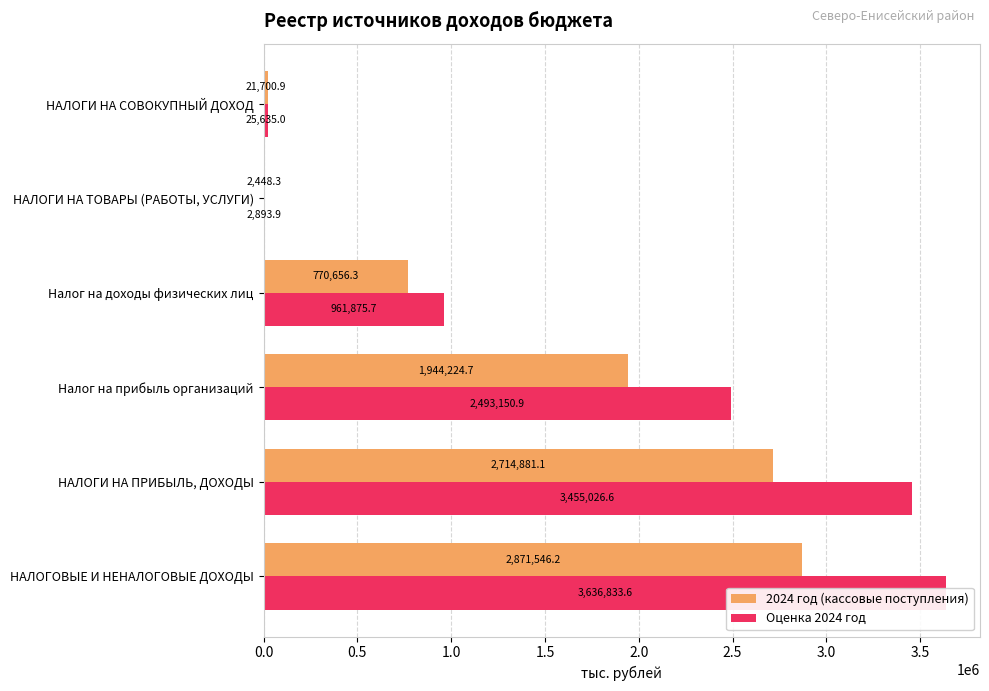

Reading left to right, extract all data points from this chart.

2024 год (кассовые поступления): 2871546.2	2714881.1	1944224.7	770656.3	2448.3	21700.9
Оценка 2024 год: 3636833.6	3455026.6	2493150.9	961875.7	2893.9	25635.0